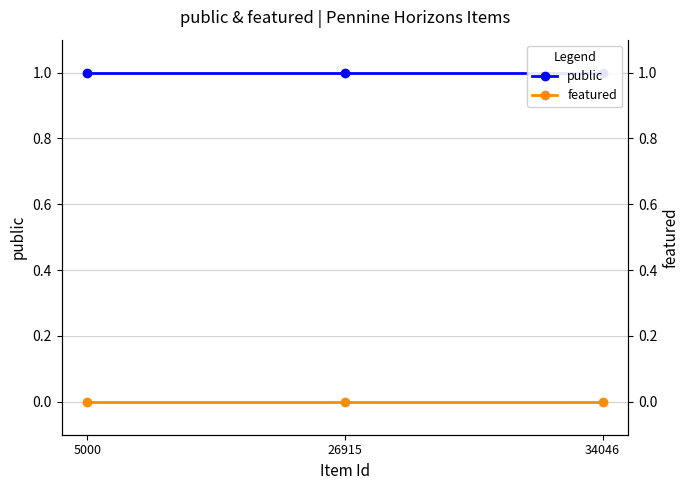

At which category does the chart reach its minimum across all series?

5000